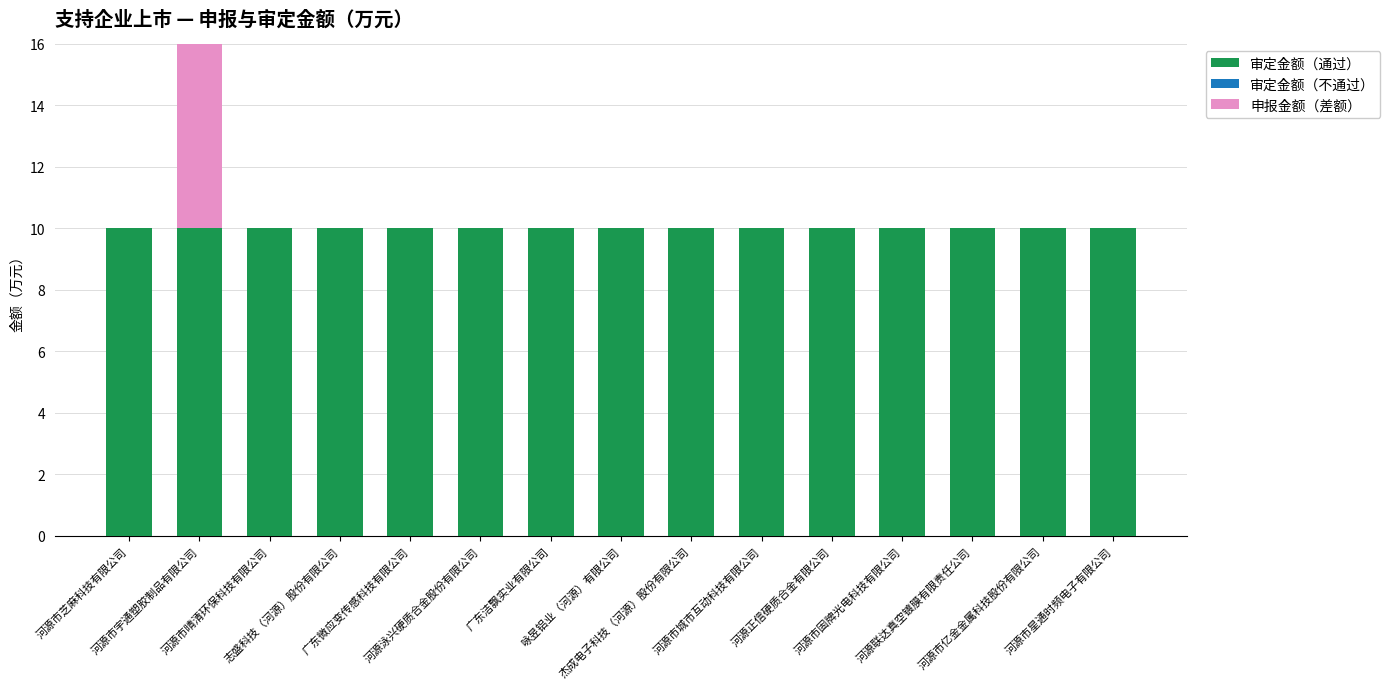

The value of 申报金额（差额） at 河源市芝麻科技有限公司 is 0. True or false?

True